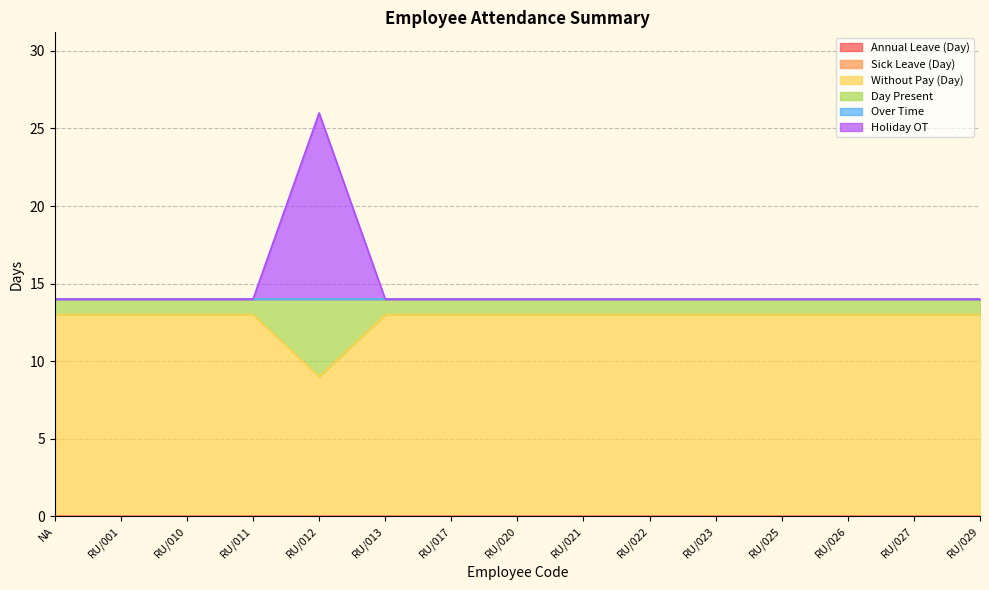

What position from the left is RU/029?

15